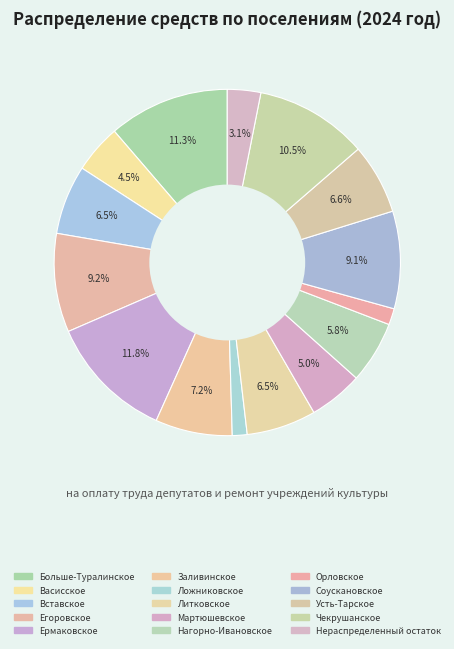

Is it true that Орловское is 2% of the pie?

True